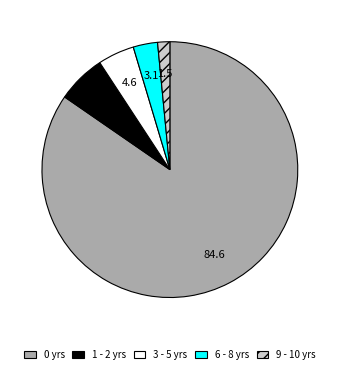

Between 9 - 10 yrs and 1 - 2 yrs, which is larger?

1 - 2 yrs